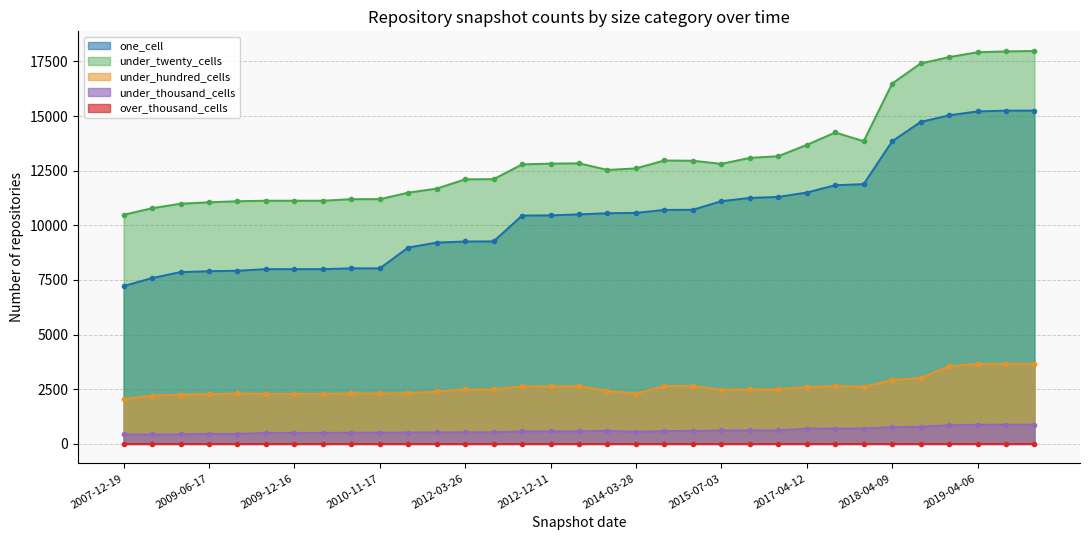

What position from the right is 2012-07-13?

20